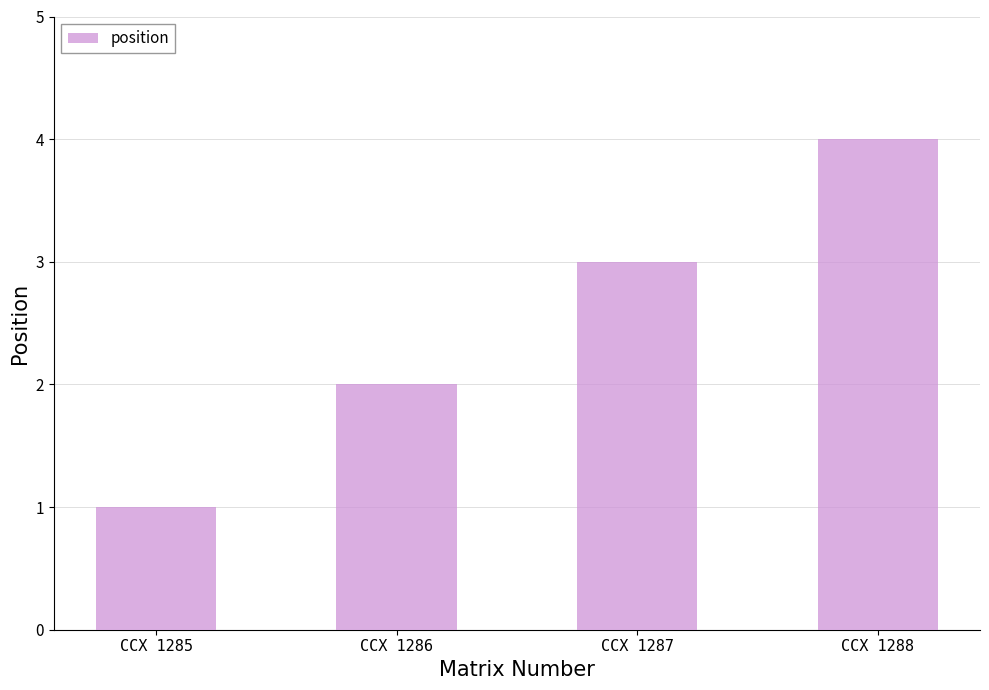

Reading left to right, list all the values displayed in this chart.

1	2	3	4